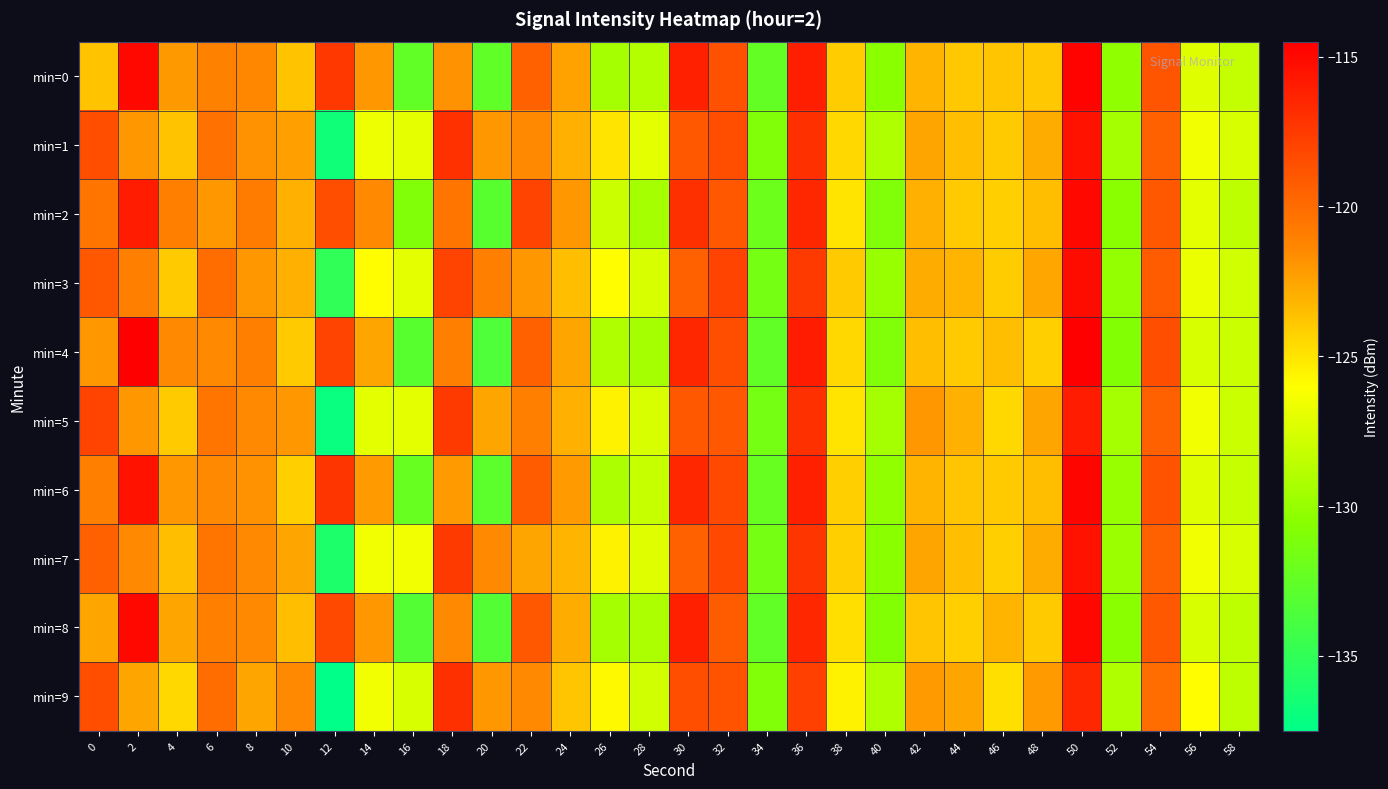

Reading left to right, transcribe all the data shown in this chart.

min=0: 0=-123.7	2=-115.0	4=-122.1	6=-121.1	8=-121.4	10=-123.7	12=-117.5	14=-122.0	16=-132.5	18=-121.8	20=-132.6	22=-119.4	24=-122.5	26=-129.5	28=-129.0	30=-116.2	32=-118.7	34=-132.4	36=-116.1	38=-124.1	40=-130.6	42=-123.2	44=-123.9	46=-123.8	48=-123.9	50=-114.7	52=-130.3	54=-118.9	56=-127.3	58=-128.3
min=1: 0=-118.5	2=-122.0	4=-123.7	6=-120.3	8=-121.8	10=-122.3	12=-136.6	14=-126.7	16=-127.0	18=-117.1	20=-122.0	22=-121.5	24=-123.0	26=-125.0	28=-127.0	30=-119.0	32=-118.5	34=-131.0	36=-117.0	38=-124.5	40=-129.0	42=-122.5	44=-123.5	46=-124.0	48=-122.8	50=-115.5	52=-129.5	54=-119.5	56=-126.5	58=-127.5
min=2: 0=-120.5	2=-116.0	4=-121.0	6=-122.0	8=-120.8	10=-123.0	12=-118.5	14=-121.5	16=-131.0	18=-120.5	20=-133.0	22=-118.0	24=-122.0	26=-128.0	28=-129.5	30=-117.0	32=-119.0	34=-132.0	36=-116.5	38=-125.0	40=-131.0	42=-123.0	44=-124.0	46=-124.2	48=-123.5	50=-115.0	52=-130.5	54=-119.0	56=-127.0	58=-128.5
min=3: 0=-119.0	2=-121.0	4=-124.0	6=-120.0	8=-122.0	10=-123.0	12=-135.0	14=-126.0	16=-127.0	18=-118.0	20=-121.0	22=-122.0	24=-123.5	26=-126.0	28=-127.5	30=-119.5	32=-118.0	34=-131.5	36=-117.5	38=-124.0	40=-130.0	42=-122.8	44=-123.2	46=-124.1	48=-122.6	50=-115.2	52=-130.1	54=-119.2	56=-126.8	58=-127.8
min=4: 0=-122.0	2=-114.5	4=-121.5	6=-121.5	8=-121.0	10=-124.0	12=-118.0	14=-122.5	16=-133.0	18=-121.0	20=-133.5	22=-119.5	24=-122.5	26=-129.0	28=-129.5	30=-116.5	32=-118.5	34=-132.5	36=-116.0	38=-124.5	40=-131.0	42=-123.5	44=-124.0	46=-123.5	48=-124.2	50=-114.5	52=-130.8	54=-118.5	56=-127.5	58=-128.0
min=5: 0=-118.0	2=-122.0	4=-124.0	6=-120.5	8=-121.5	10=-122.0	12=-137.0	14=-127.0	16=-127.0	18=-117.5	20=-122.5	22=-121.0	24=-123.0	26=-125.5	28=-127.5	30=-119.0	32=-119.0	34=-131.5	36=-117.0	38=-125.0	40=-129.5	42=-122.0	44=-123.0	46=-124.5	48=-122.5	50=-116.0	52=-129.5	54=-119.5	56=-126.5	58=-128.0
min=6: 0=-121.0	2=-115.5	4=-122.0	6=-121.5	8=-121.8	10=-124.2	12=-117.2	14=-122.2	16=-132.2	18=-122.2	20=-132.8	22=-119.2	24=-122.2	26=-129.2	28=-128.2	30=-116.5	32=-118.2	34=-132.2	36=-116.2	38=-124.2	40=-130.2	42=-123.2	44=-123.8	46=-124.0	48=-123.5	50=-114.8	52=-130.0	54=-118.8	56=-127.2	58=-128.2
min=7: 0=-119.5	2=-121.5	4=-123.5	6=-120.5	8=-121.5	10=-122.5	12=-136.0	14=-126.5	16=-126.5	18=-117.5	20=-121.5	22=-122.5	24=-123.2	26=-125.5	28=-127.2	30=-119.5	32=-118.2	34=-131.5	36=-117.2	38=-124.2	40=-130.5	42=-122.5	44=-123.5	46=-124.2	48=-122.8	50=-115.5	52=-129.8	54=-119.5	56=-126.5	58=-127.5
min=8: 0=-122.5	2=-115.0	4=-122.5	6=-121.0	8=-121.5	10=-123.5	12=-118.2	14=-122.0	16=-133.2	18=-121.5	20=-133.2	22=-119.0	24=-122.8	26=-129.5	28=-129.2	30=-116.2	32=-119.2	34=-132.5	36=-116.5	38=-124.8	40=-130.8	42=-123.8	44=-124.2	46=-123.2	48=-124.0	50=-115.0	52=-130.5	54=-119.0	56=-127.5	58=-128.5
min=9: 0=-118.5	2=-122.5	4=-124.5	6=-120.0	8=-122.5	10=-121.5	12=-137.5	14=-126.5	16=-127.5	18=-117.0	20=-122.0	22=-121.5	24=-123.8	26=-125.8	28=-127.8	30=-118.5	32=-118.8	34=-131.0	36=-117.8	38=-125.5	40=-129.0	42=-122.2	44=-122.5	46=-124.8	48=-122.2	50=-116.5	52=-129.0	54=-120.0	56=-126.0	58=-128.5